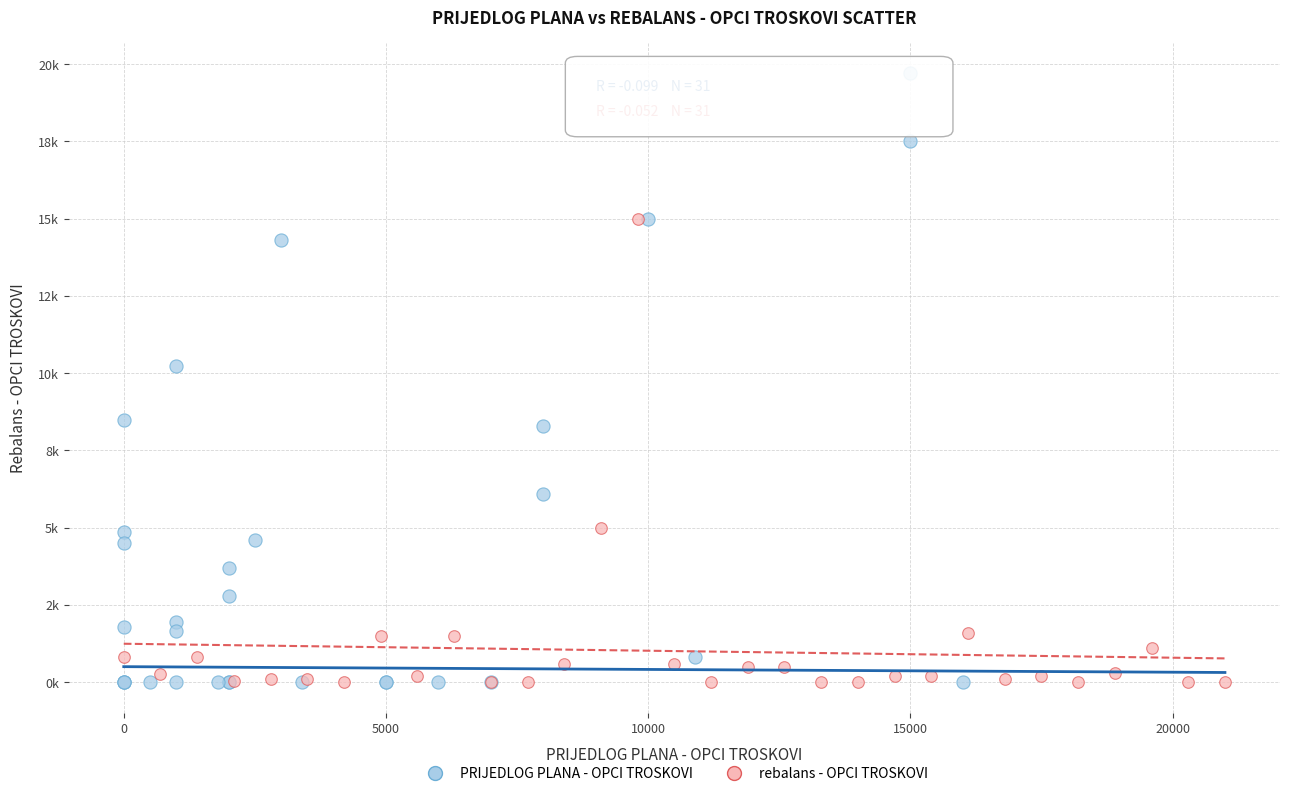

What are all the series names shown in the legend?

PRIJEDLOG PLANA - OPCI TROSKOVI, rebalans - OPCI TROSKOVI